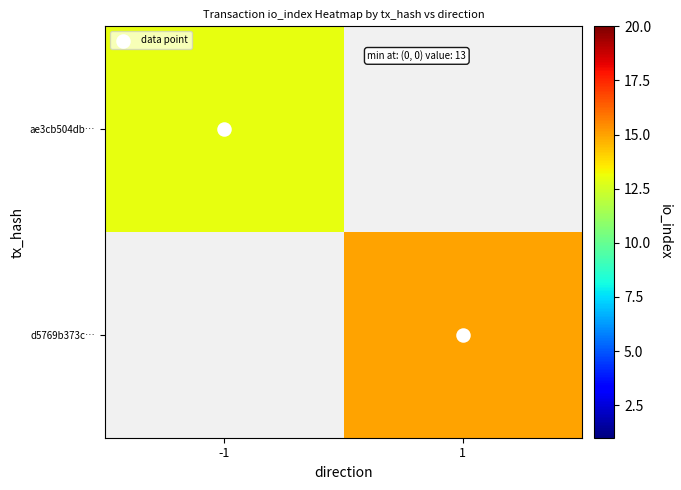

Is it true that data point equals 1.0 at 1?

True